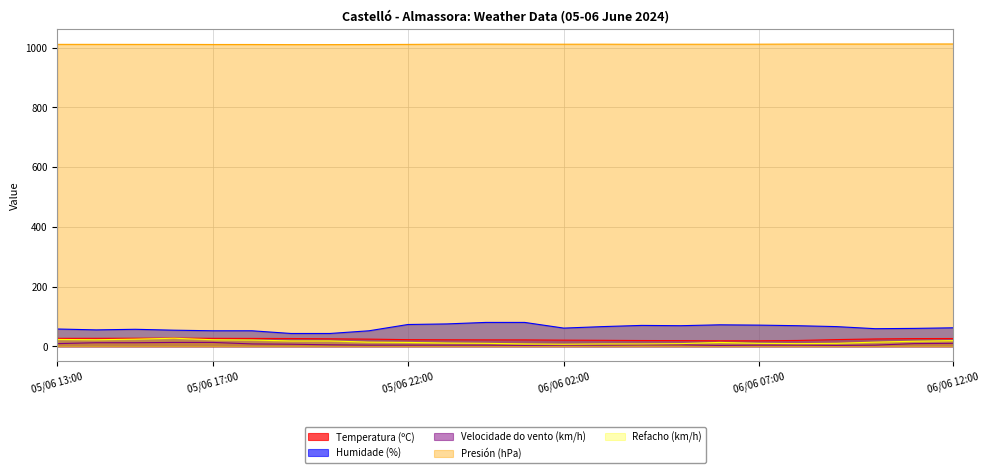

What is the sum of the Velocidade do vento (km/h) values at 05/06 18:00 and 05/06 17:00?

21.0